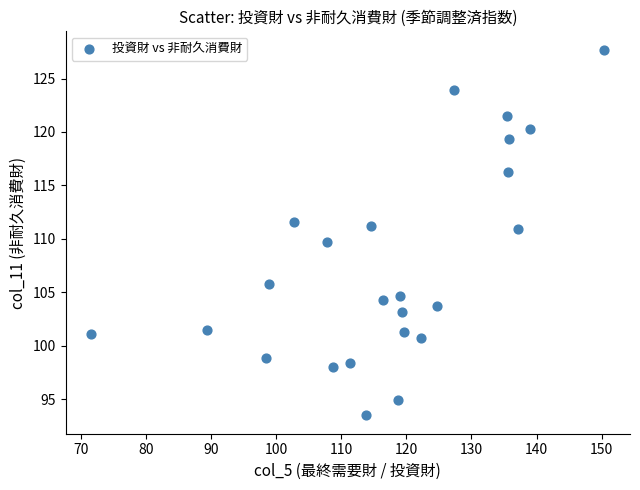

What is the range of Y values (max minus min)?

34.2